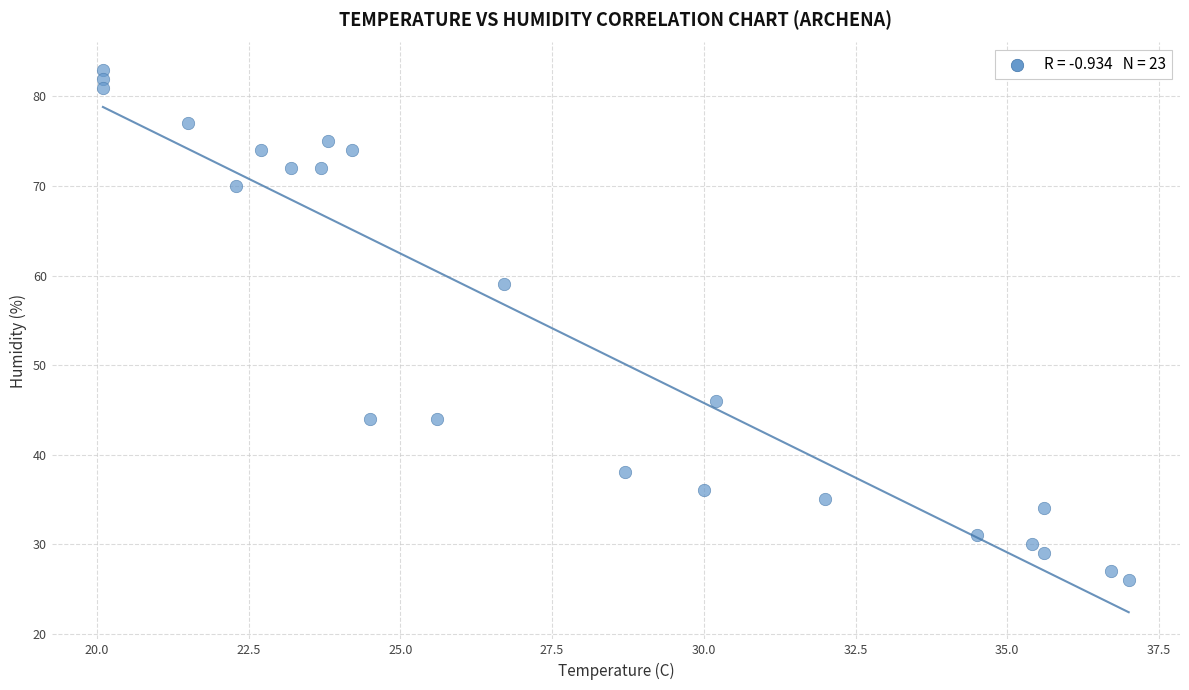

What Y value in the scatter plot is closest to 54?

59